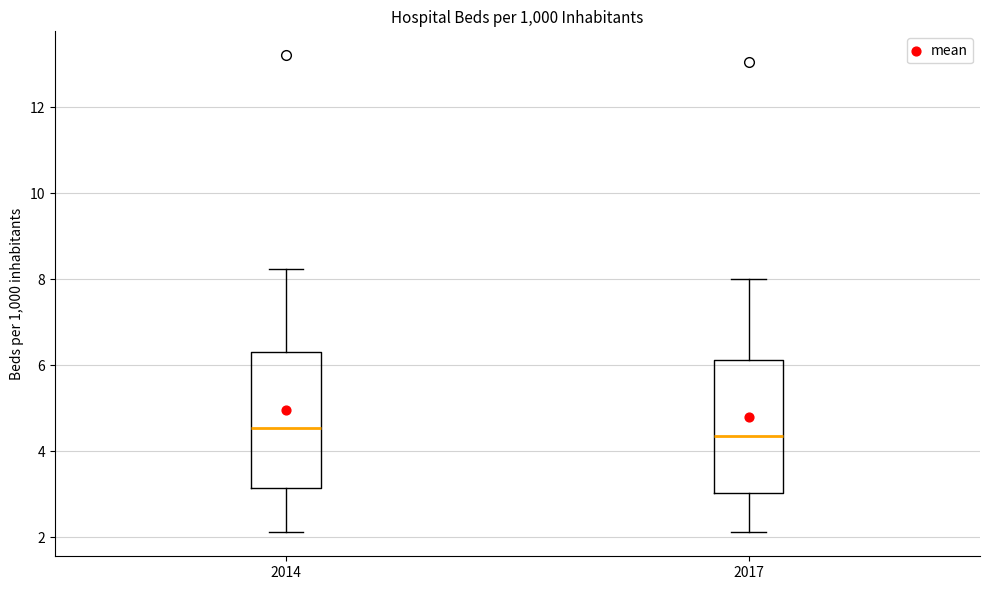

Reading left to right, transcribe this box plot: for each box, give where its median line is, the range the box spans, and where its two whiskers end, as read against the y-axis. The values are not printed on the chart, so give them approximately, as read against the axis.

2014: median 4.6, box 3.2 to 6.4, whiskers 2.2 to 8.2
2017: median 4.4, box 3.0 to 6.2, whiskers 2.2 to 8.0